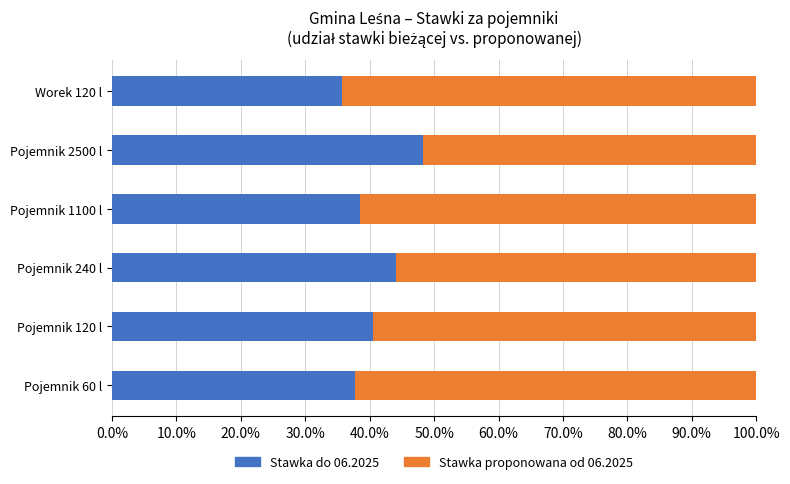

Which category has the lowest value in the Stawka do 06.2025 series?

Worek 120 l